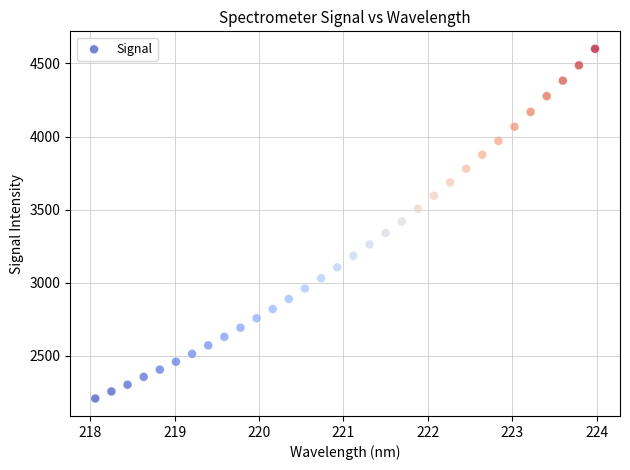

What is the range of X values (max minus min)?

5.9